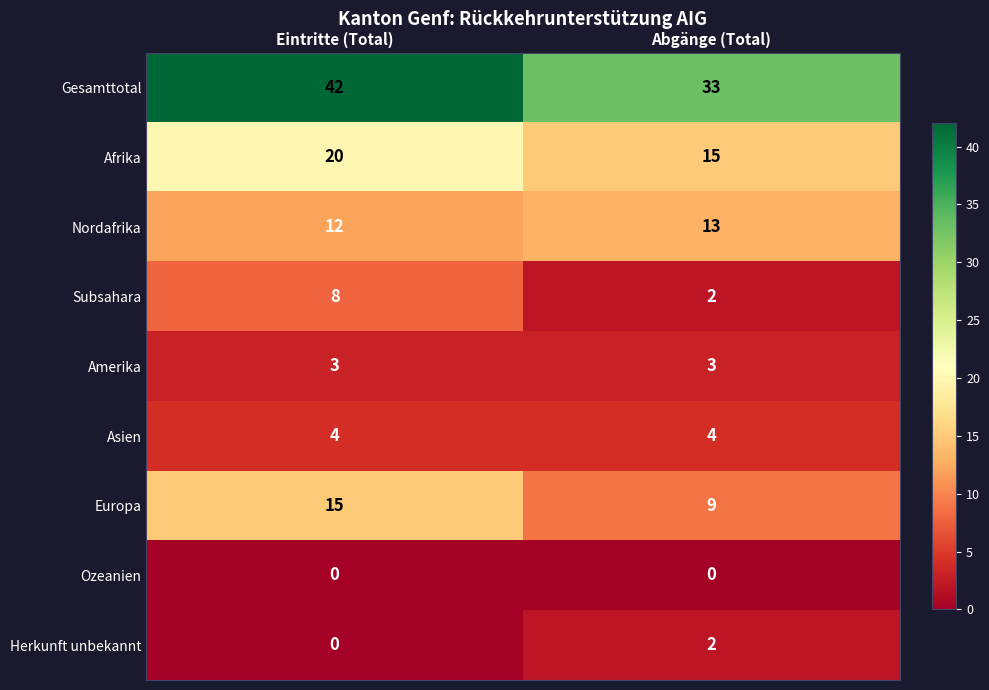

What is the sum of all Europa values?

24